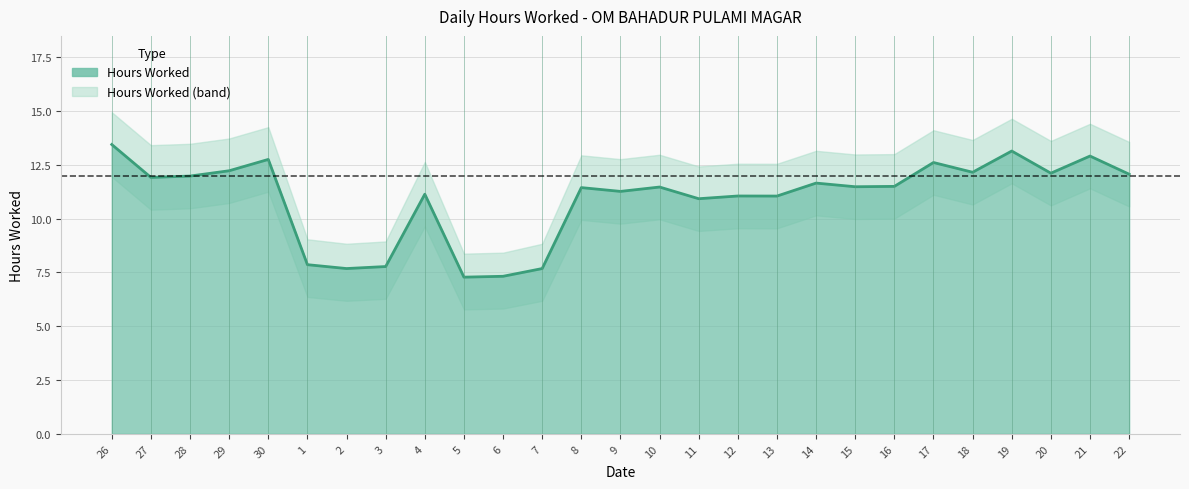

What is the sum of the values at 28 and 13?

23.0